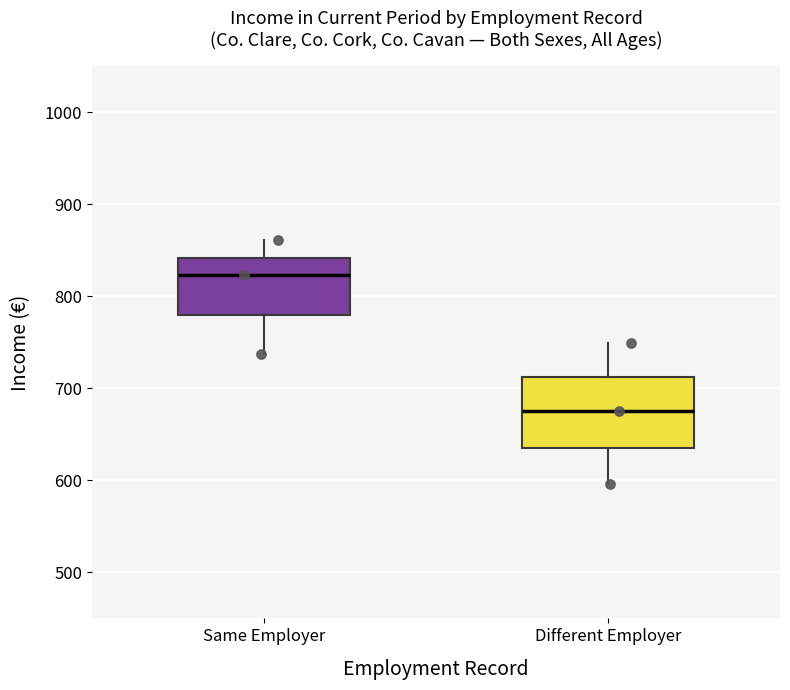

Reading left to right, transcribe this box plot: for each box, give where its median line is, the range the box spans, and where its two whiskers end, as read against the y-axis. The values are not printed on the chart, so give them approximately, as read against the axis.

Same Employer: median 820, box 780 to 840, whiskers 740 to 860
Different Employer: median 680, box 640 to 710, whiskers 600 to 750